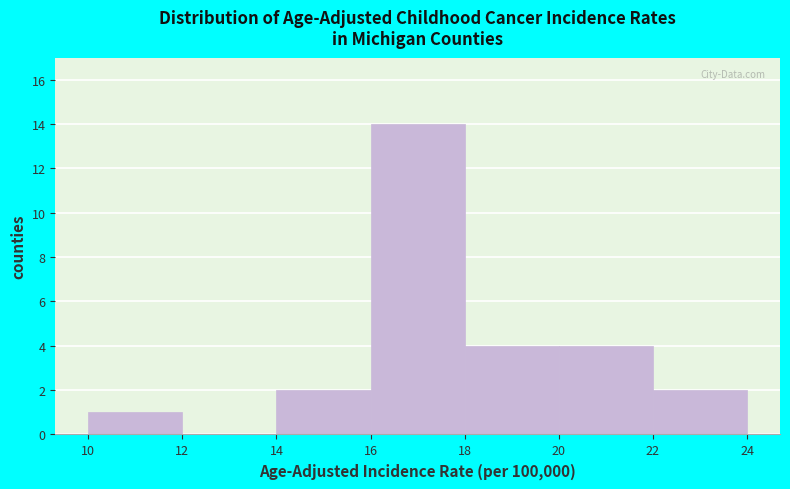

Reading left to right, list every bar in this chart as the range it spans on the x-axis followed by its height. The values are not printed on the chart, so give them approximately, as read against the axis.

10 to 12: 1
12 to 14: 0
14 to 16: 2
16 to 18: 14
18 to 20: 4
20 to 22: 4
22 to 24: 2